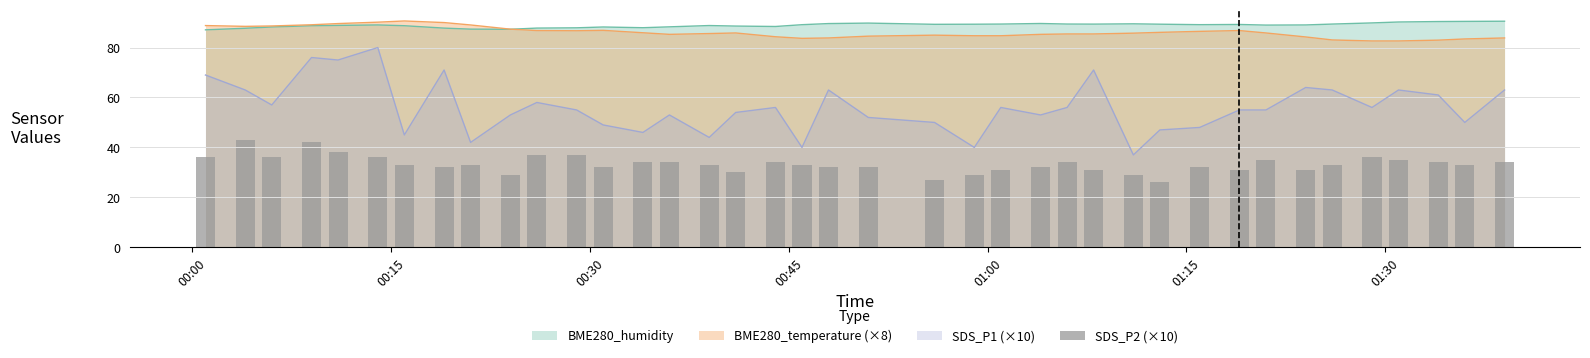

What is the smallest value displayed?

26